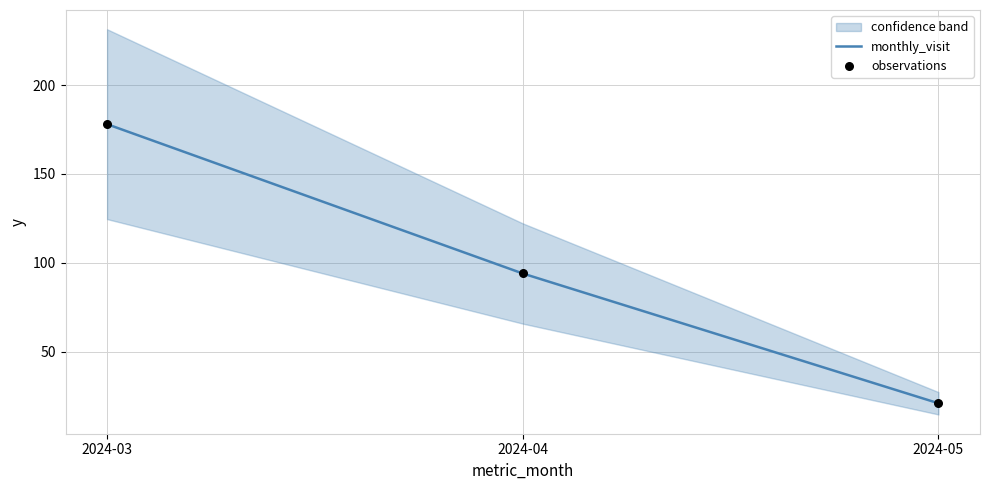

Is the value of monthly_visit at 2024-03 greater than the value of observations at 2024-05?

Yes